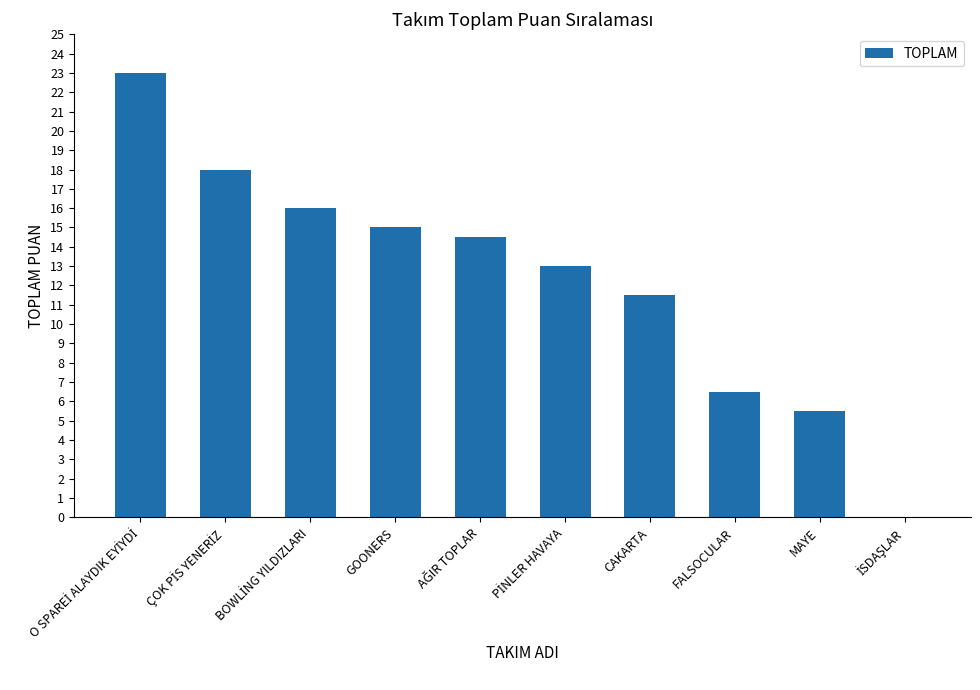

Approximately how many times larger is the value at MAYE compared to CAKARTA?

0.5